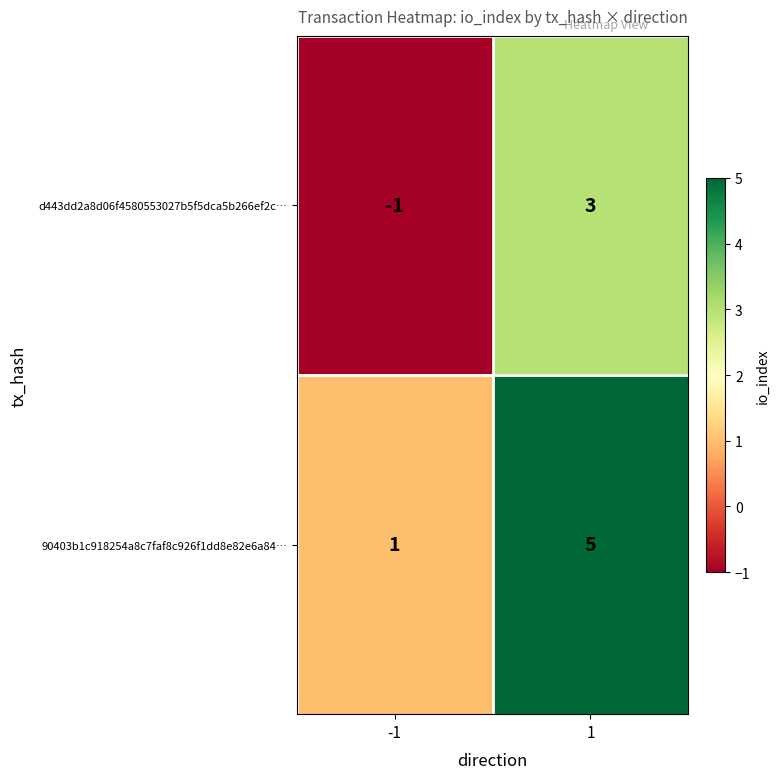

Reading left to right, what are all the values shown in this chart?

d443dd2a8d06f4580553027b5f5dca5b266ef2c…: -1	3
90403b1c918254a8c7faf8c926f1dd8e82e6a84…: 1	5